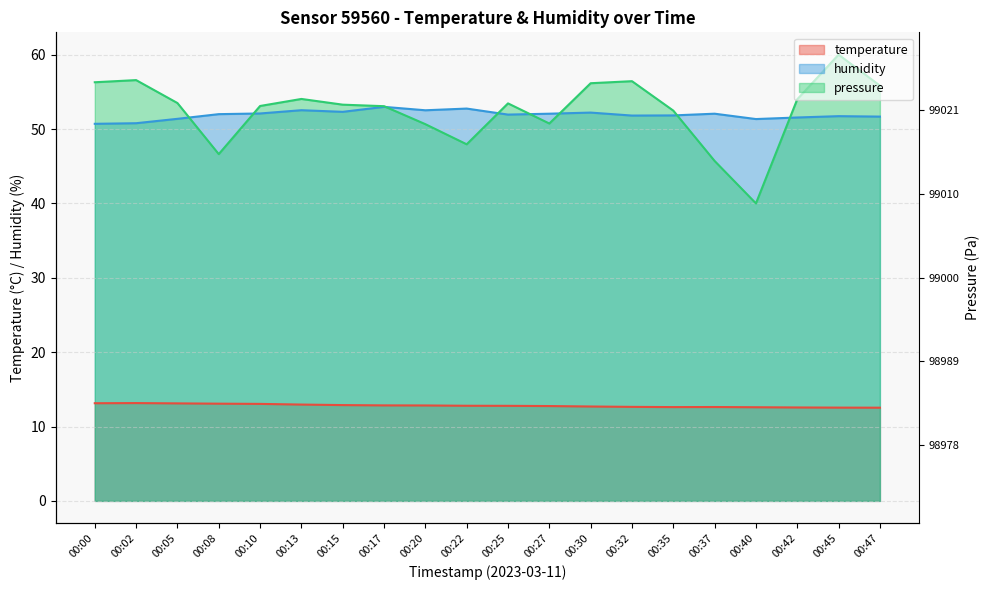

After their last crossing, which series has the higher values: humidity or pressure_norm?

pressure_norm